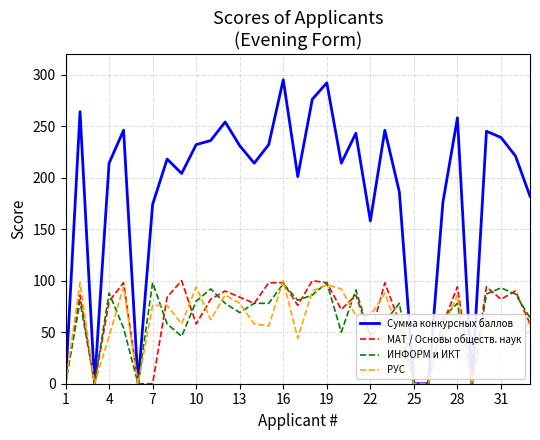

Does the chart display data point markers on the line(s)?

No